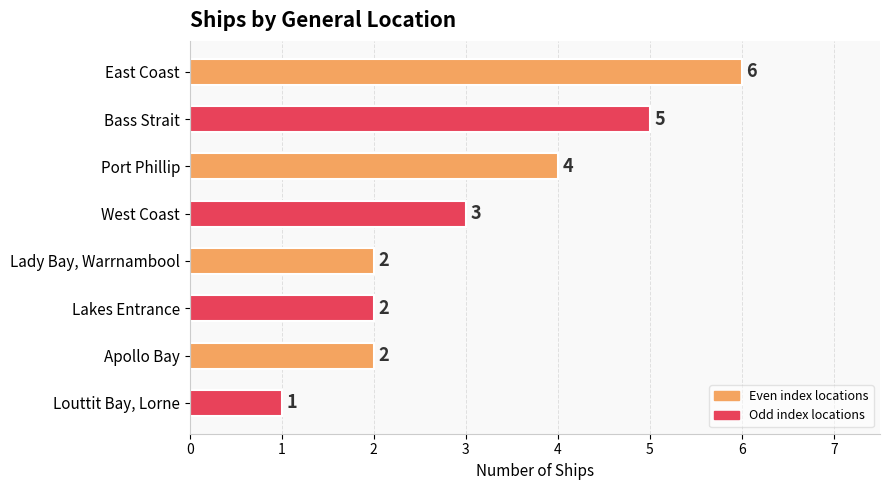

Reading top to bottom, what are all the values shown in this chart?

East Coast=6	Bass Strait=5	Port Phillip=4	West Coast=3	Lady Bay, Warrnambool=2	Lakes Entrance=2	Apollo Bay=2	Louttit Bay, Lorne=1